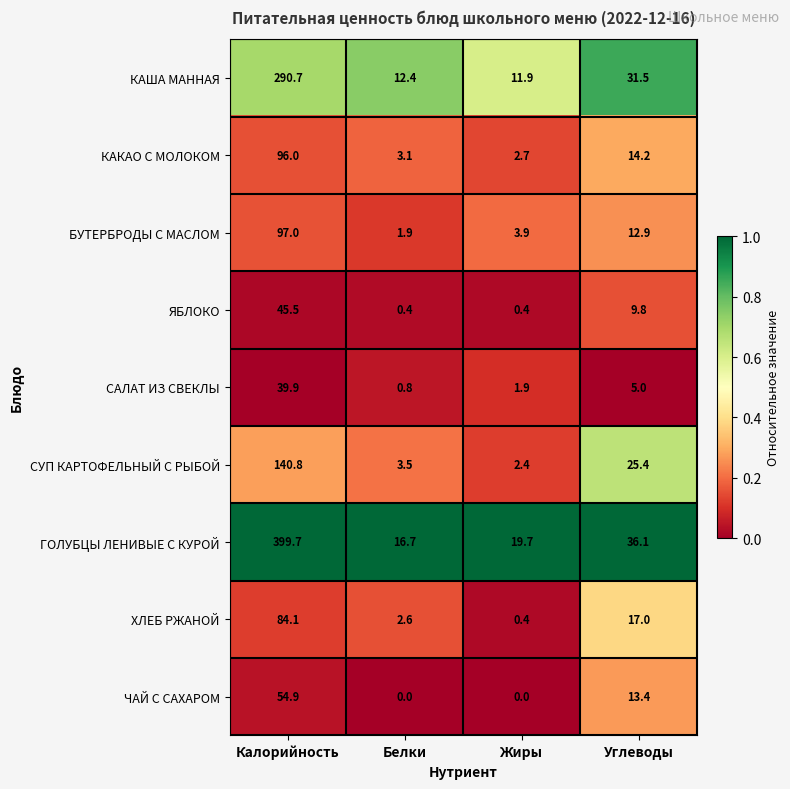

At which label is ЯБЛОКО closest to 22?

Углеводы